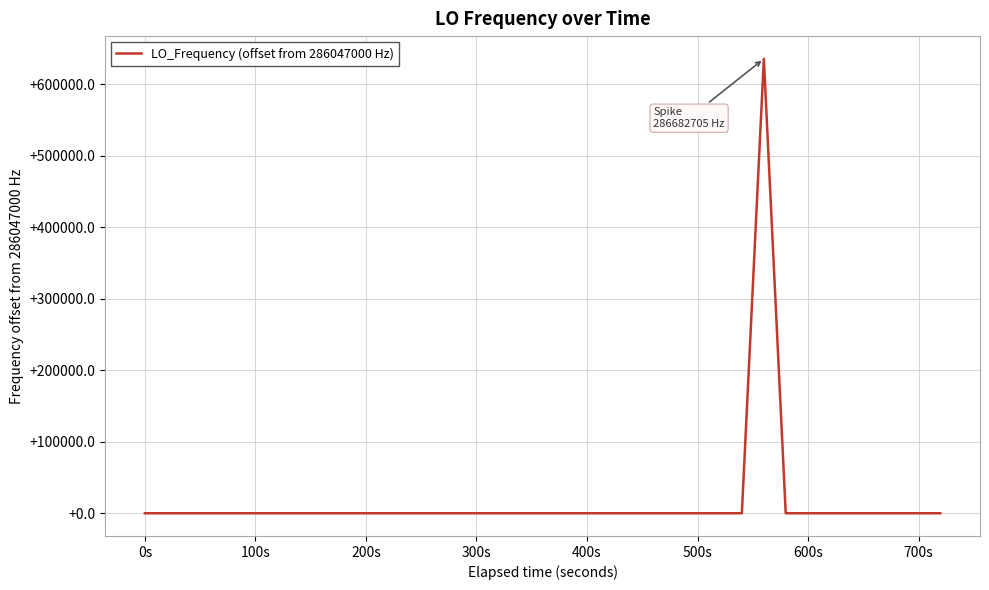

What is the difference between the maximum and minimum values?

635708.8